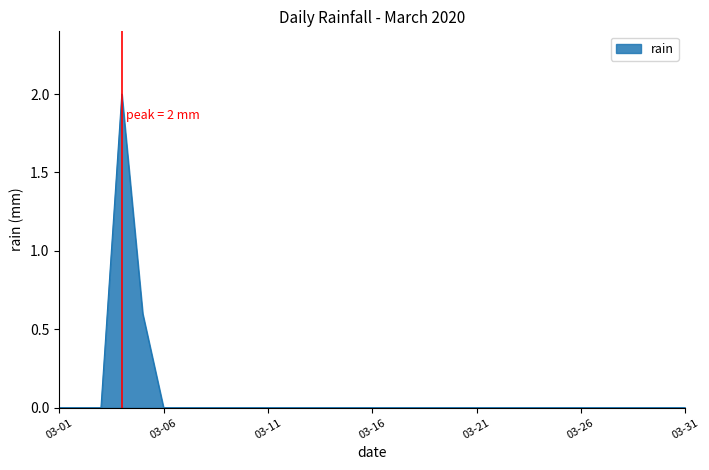

What is the maximum value shown in the chart?

2.0